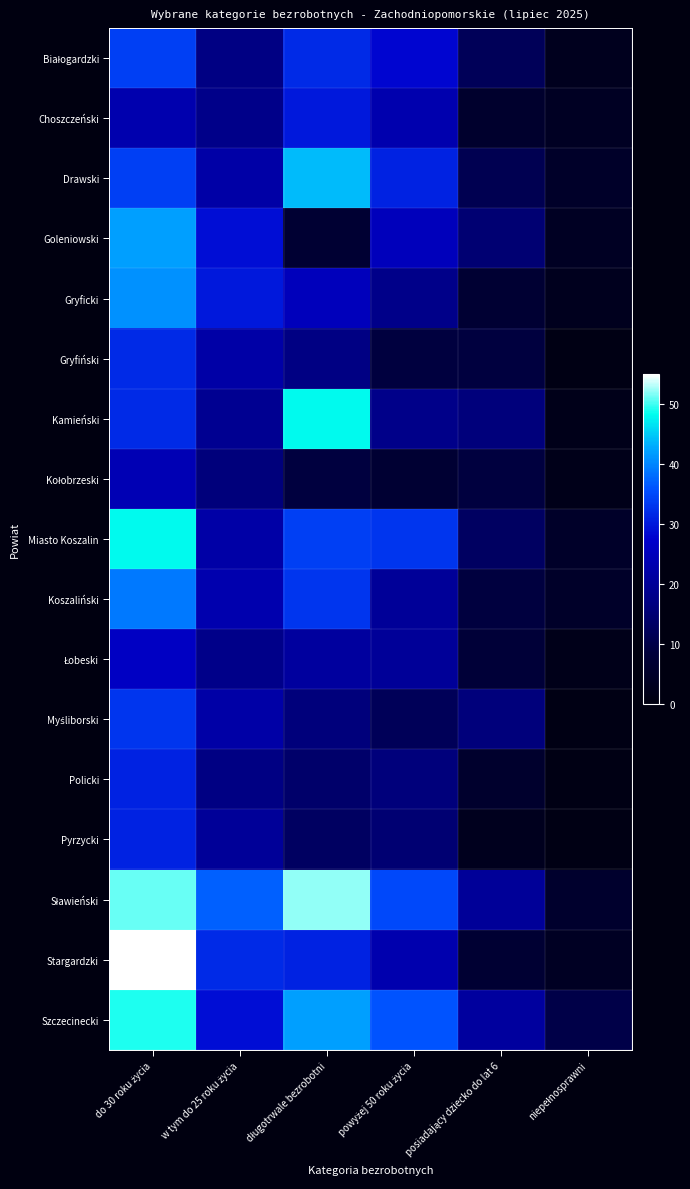

How many data points does each series have?

6